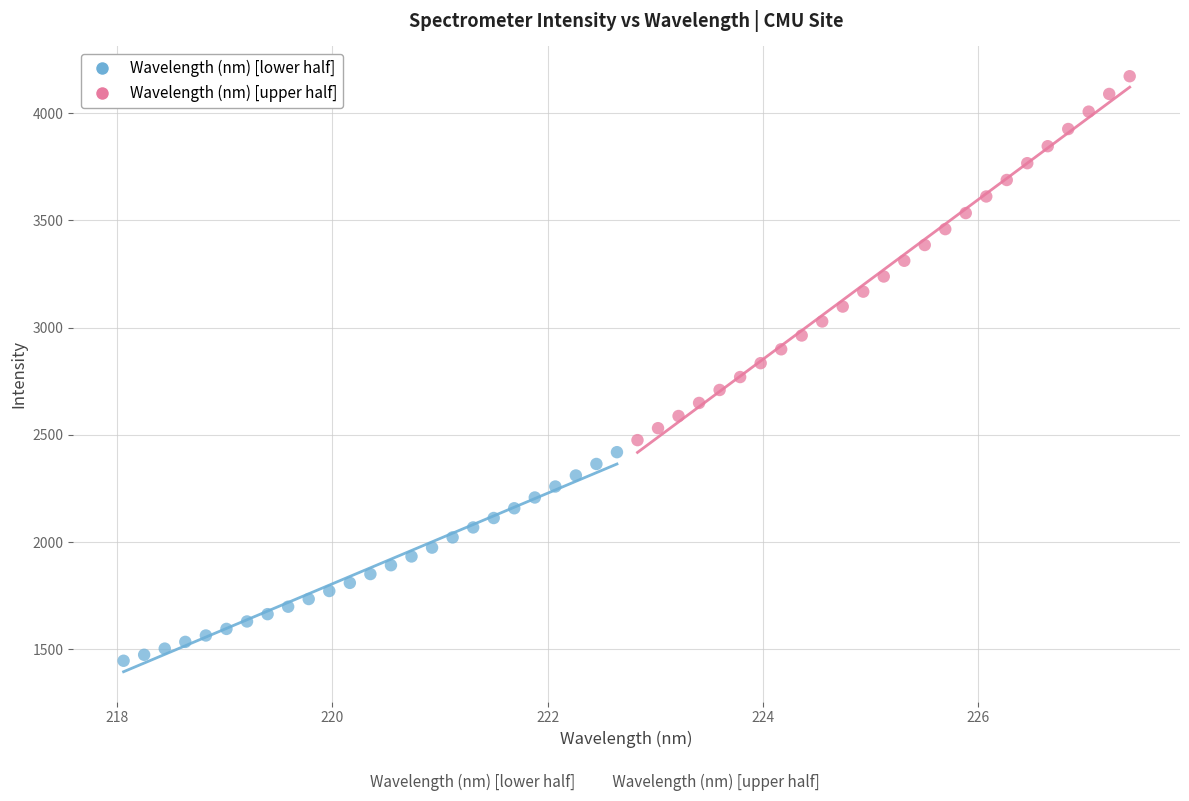

Which series has the widest spread of Y values?

Wavelength (nm) [upper half]